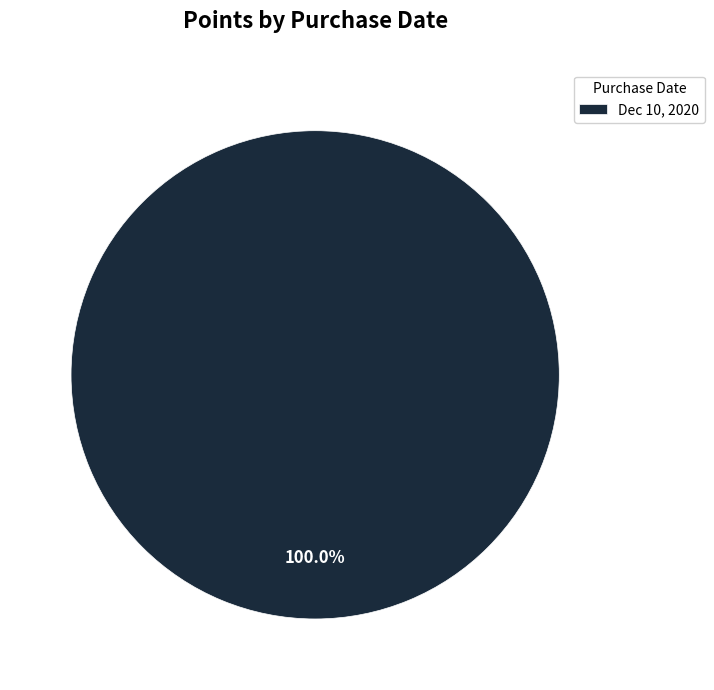

Does Dec 10, 2020 represent more than half of the total?

Yes